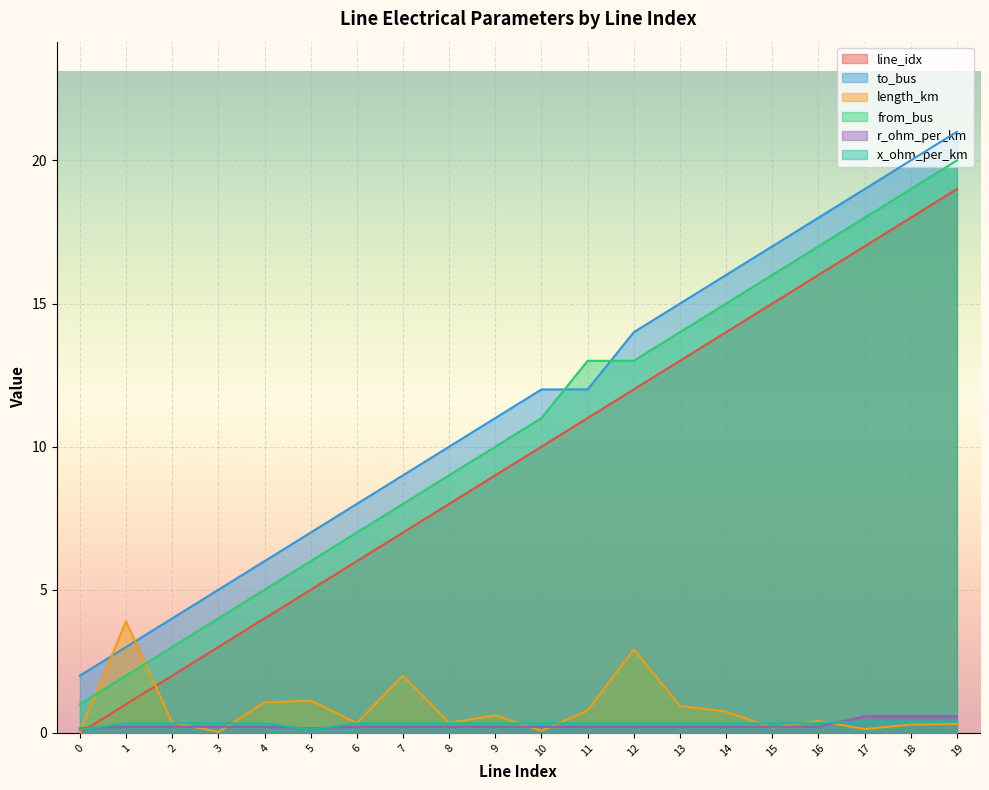

Is the value of length_km at 16 greater than the value of to_bus at 7?

No